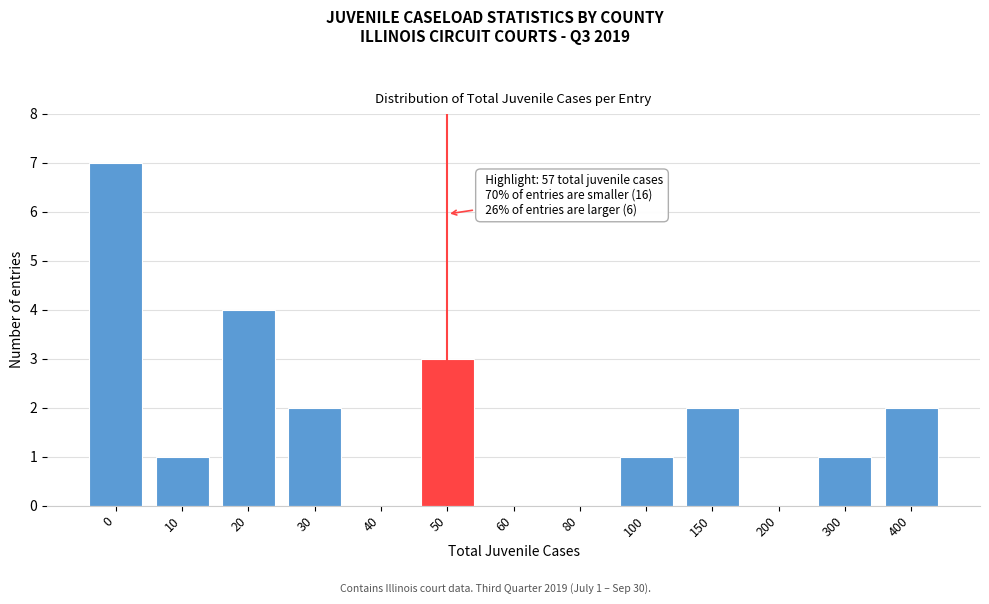

Reading left to right, list all the values displayed in this chart.

0=7	10=1	20=4	30=2	40=0	50=3	60=0	80=0	100=1	150=2	200=0	300=1	400=2